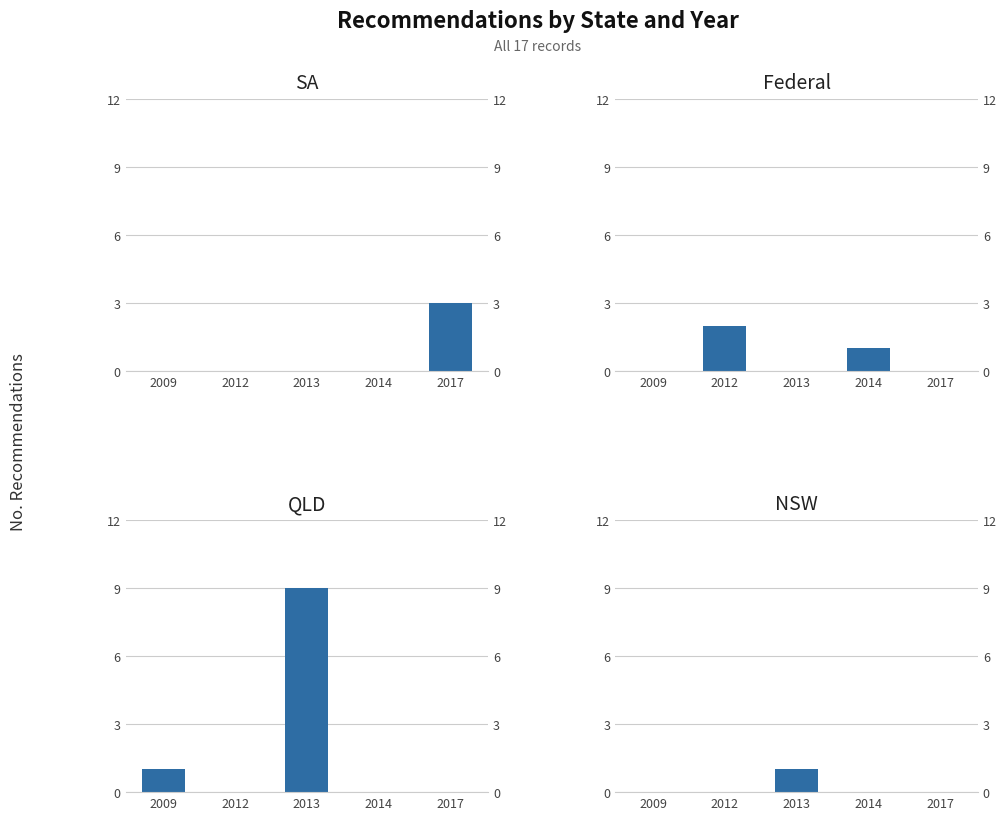

At which label is QLD closest to 4?

2009